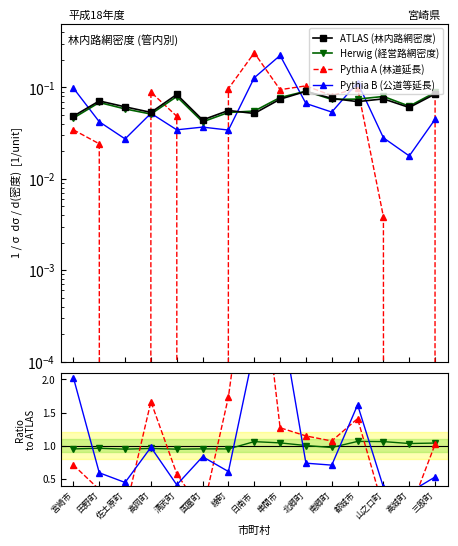

List the series in order of their peak value, lowest first.

ATLAS (林内路網密度), Herwig (経営路網密度), Pythia B (公道等延長), Pythia A (林道延長)